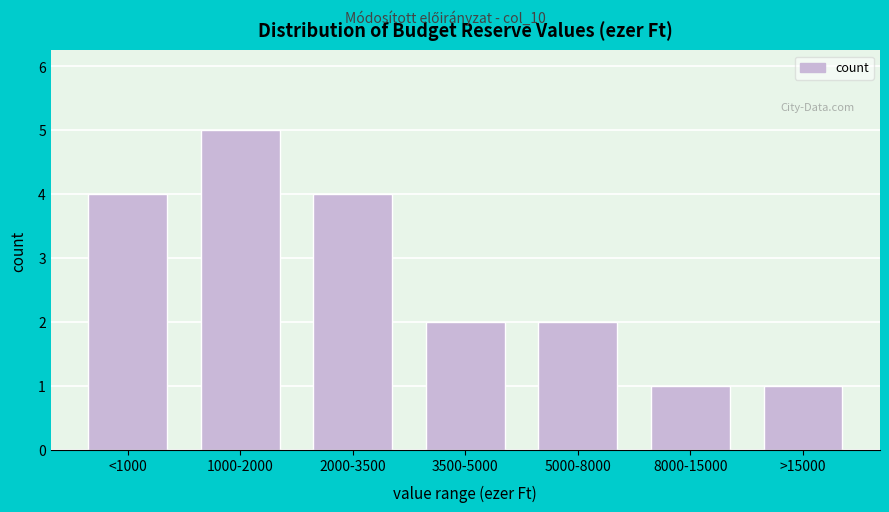

Reading left to right, extract all data points from this chart.

4	5	4	2	2	1	1